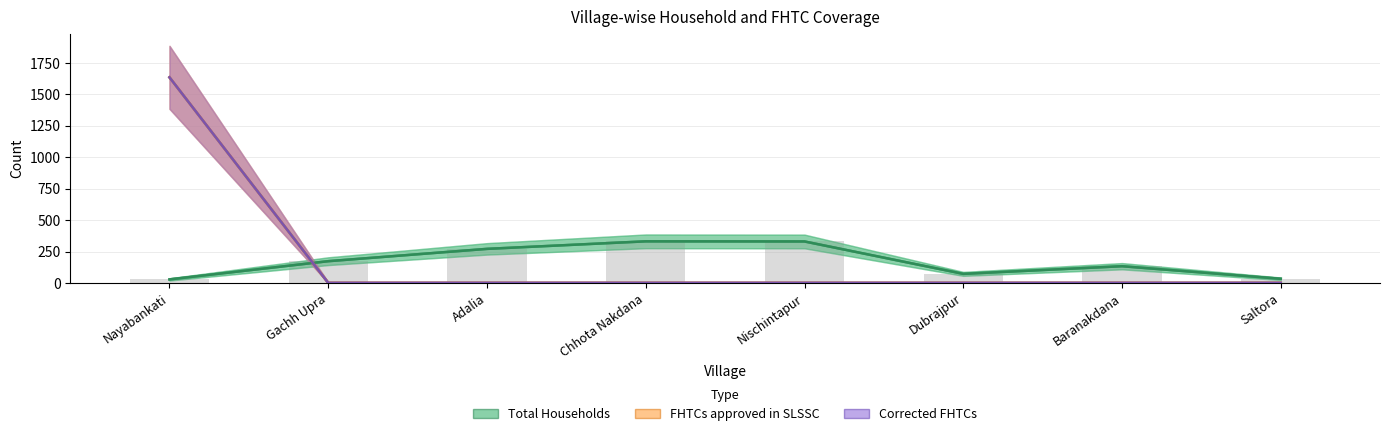

What are all the series names shown in the legend?

Total Households, FHTCs approved in SLSSC, Corrected FHTCs